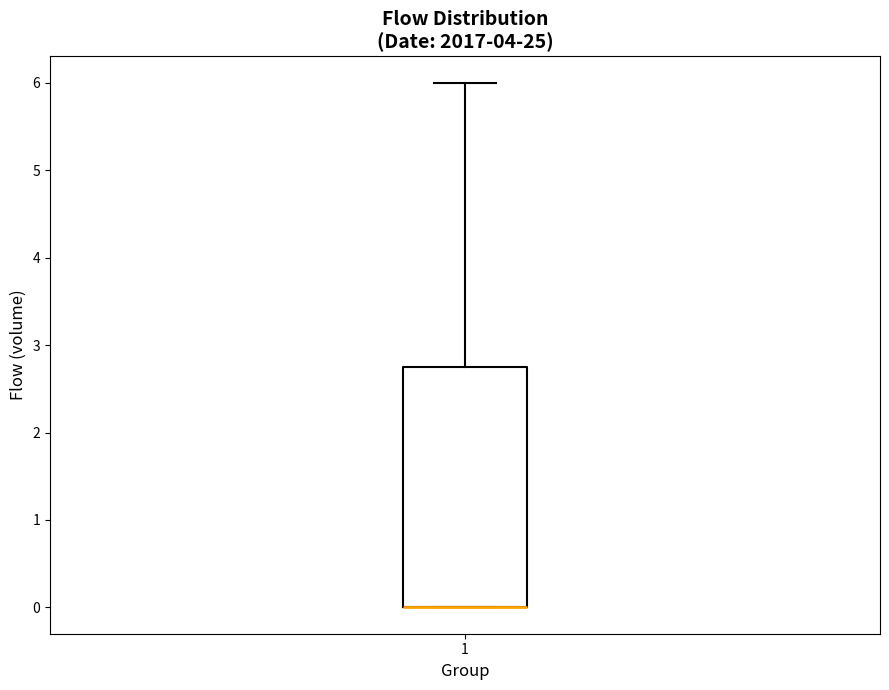

Where does the upper whisker of the box at x = 1 end on the y-axis? The values are not printed on the chart, so give them approximately, as read against the axis.

6.0